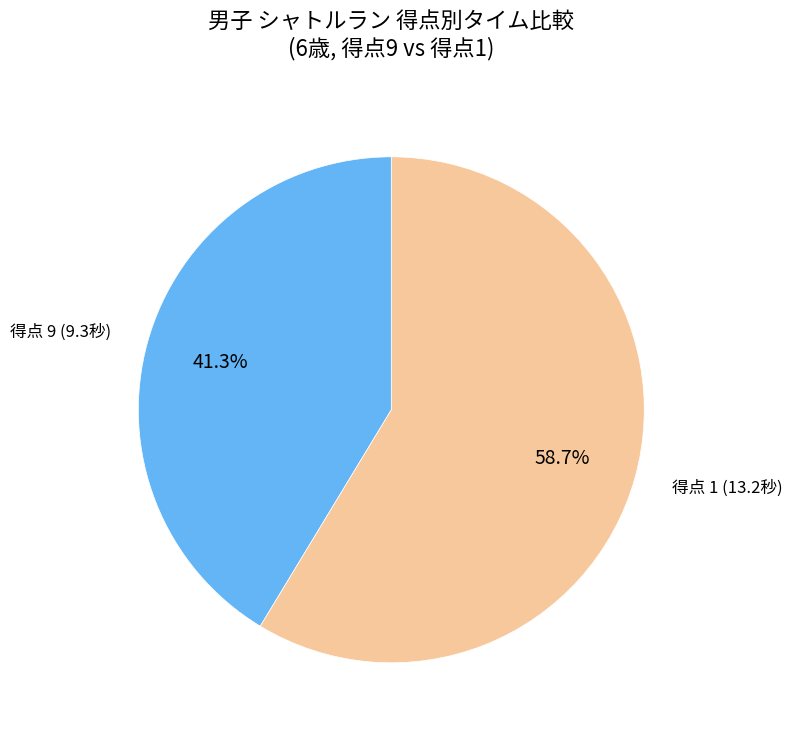

What portion of the pie excludes 得点 9 (9.3秒)?

58.7%